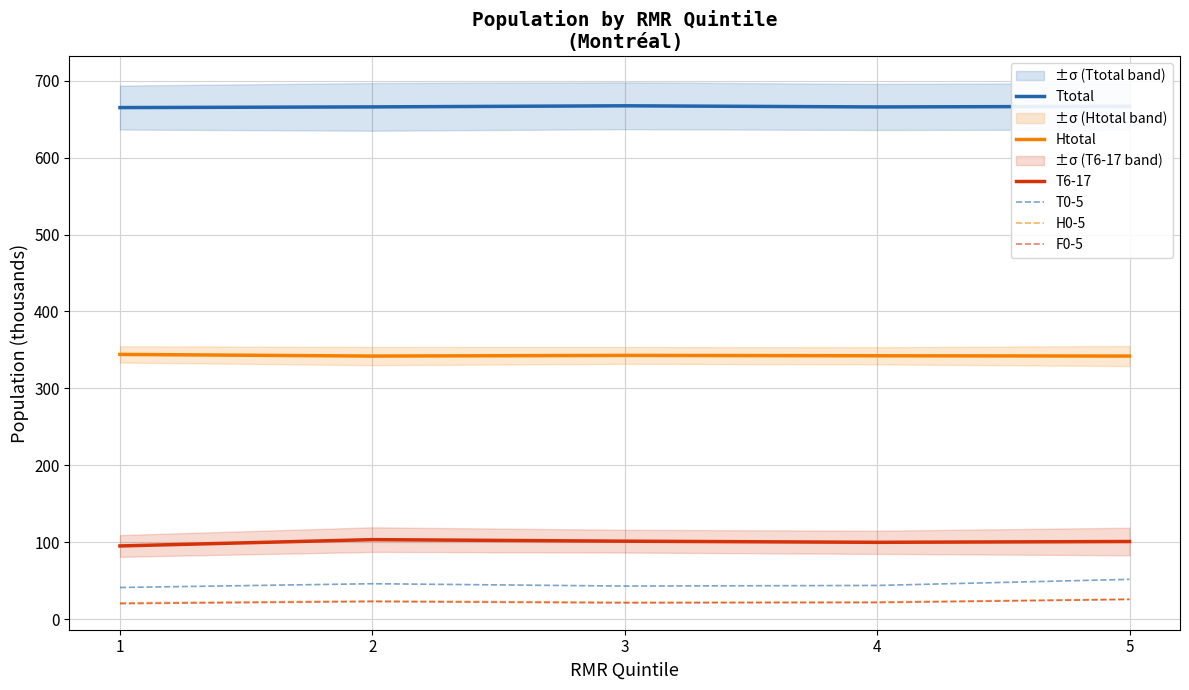

What are all the series names shown in the legend?

Ttotal, Htotal, T6-17, T0-5, H0-5, F0-5